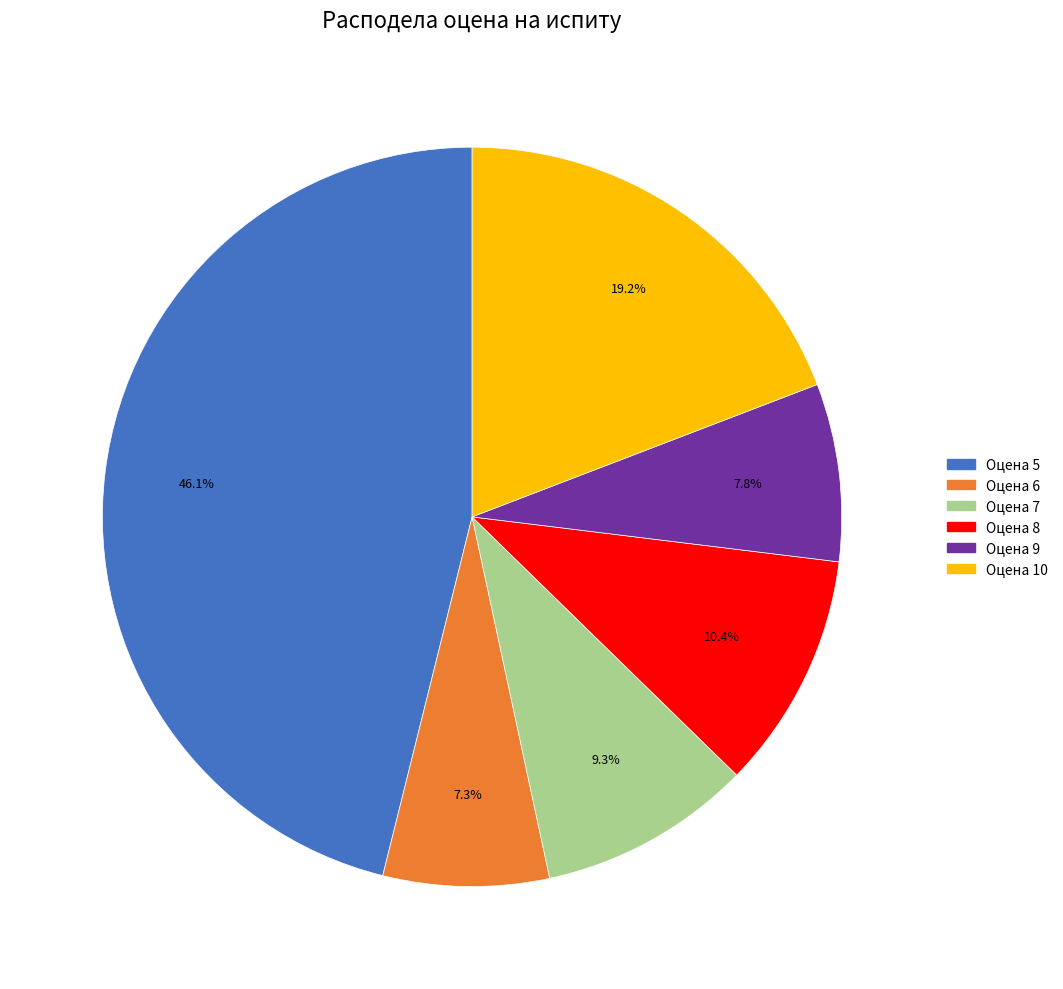

To the nearest percent, what portion does Оцена 8 represent?

10%